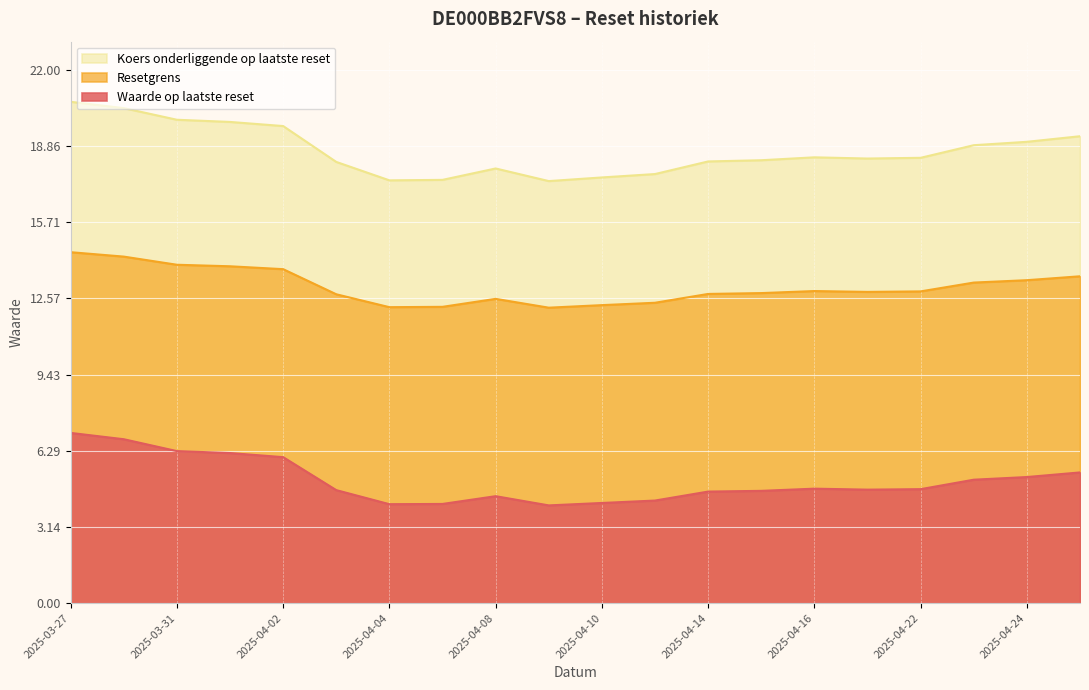

What is the difference between the maximum and minimum values in the Waarde op laatste reset series?

3.0